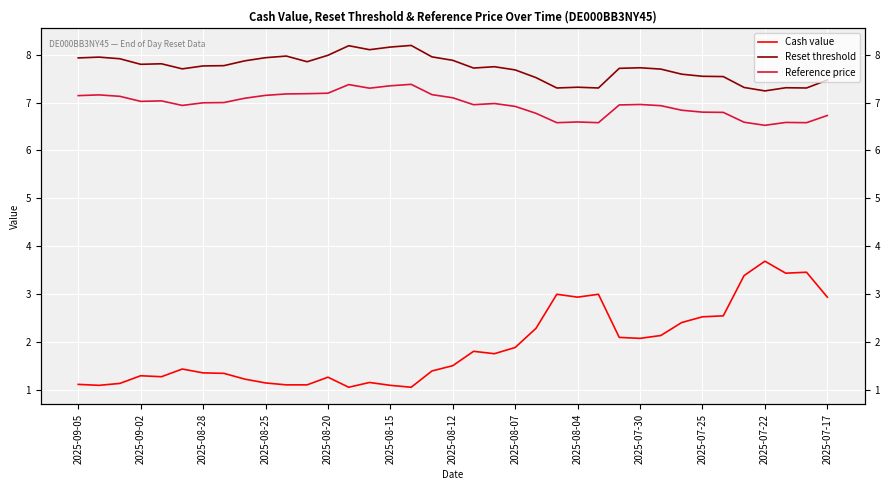

Is the value of Reset threshold at 14 greater than the value of Reference price at 2025-08-20?

Yes